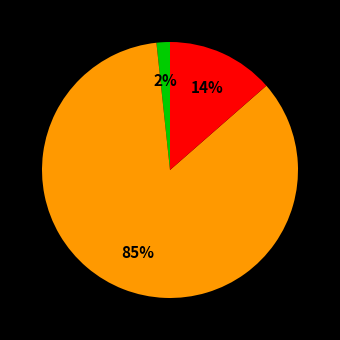

To the nearest percent, what is the average slice percentage?

33%